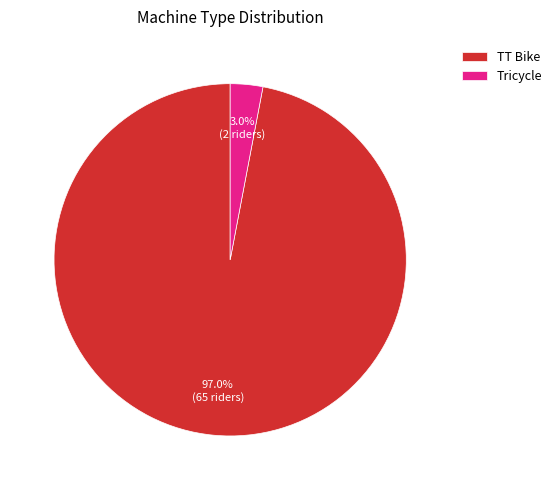

What percentage is NOT represented by TT Bike?

3.0%